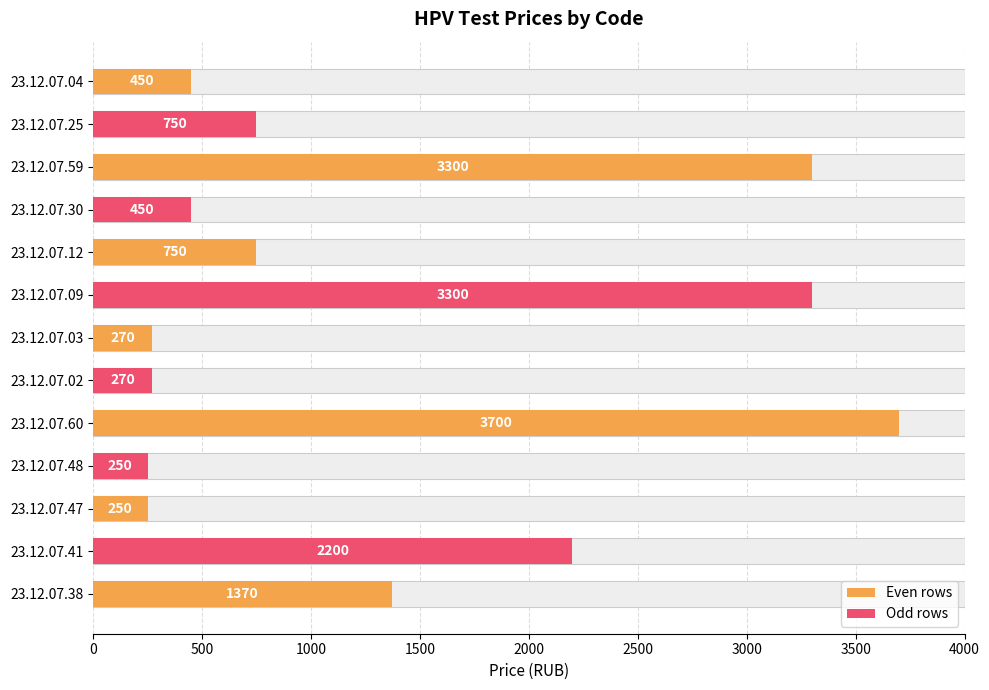

What is the difference between the maximum and second lowest values?

3450